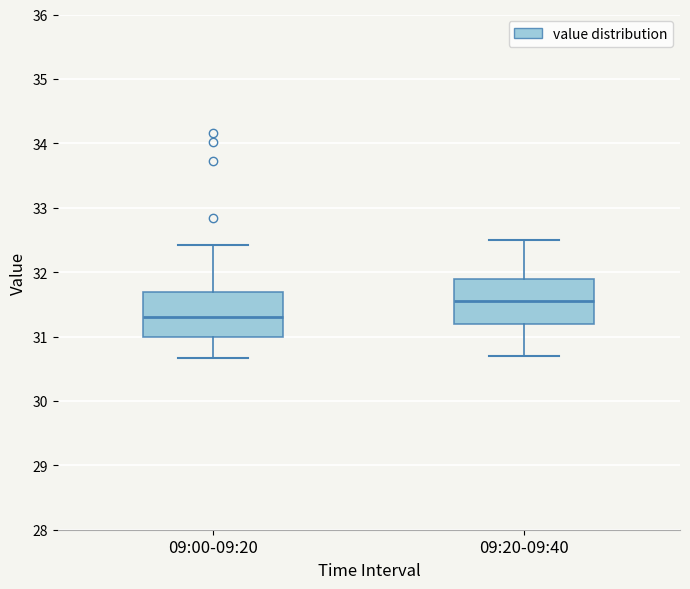

Reading left to right, transcribe this box plot: for each box, give where its median line is, the range the box spans, and where its two whiskers end, as read against the y-axis. The values are not printed on the chart, so give them approximately, as read against the axis.

09:00-09:20: median 31.3, box 31.0 to 31.7, whiskers 30.7 to 32.4
09:20-09:40: median 31.6, box 31.2 to 31.9, whiskers 30.7 to 32.5